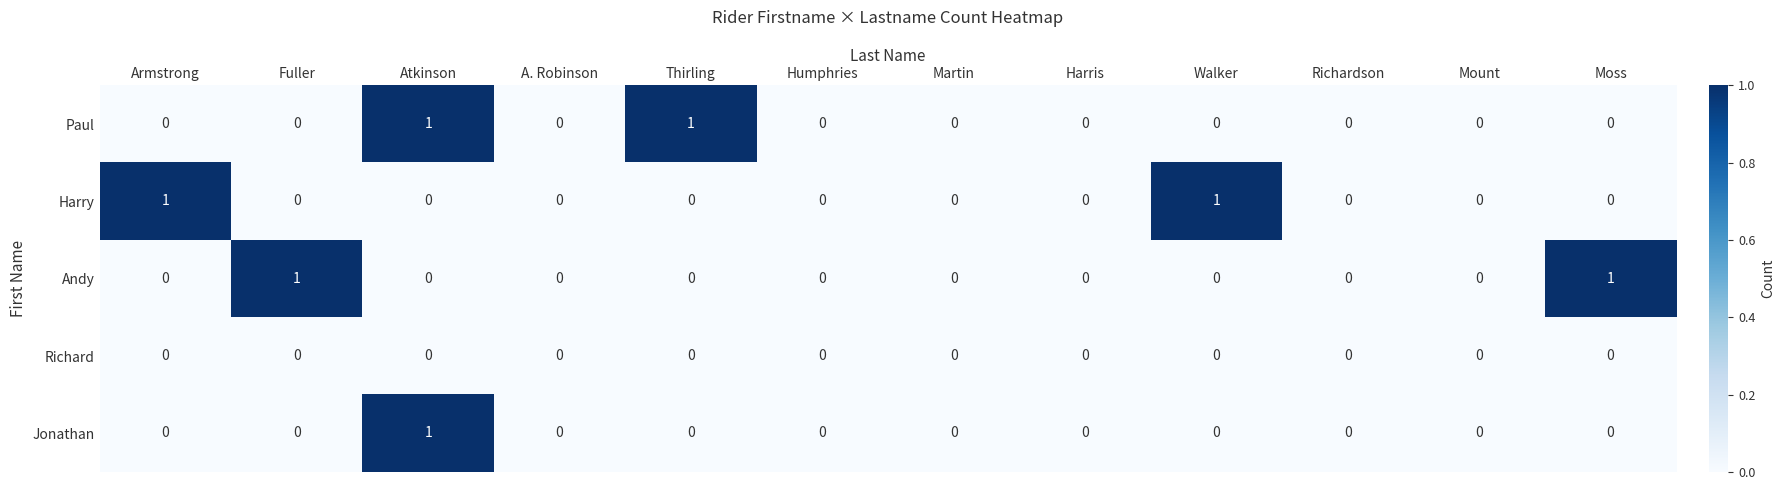

Count the number of categories in the chart.

12